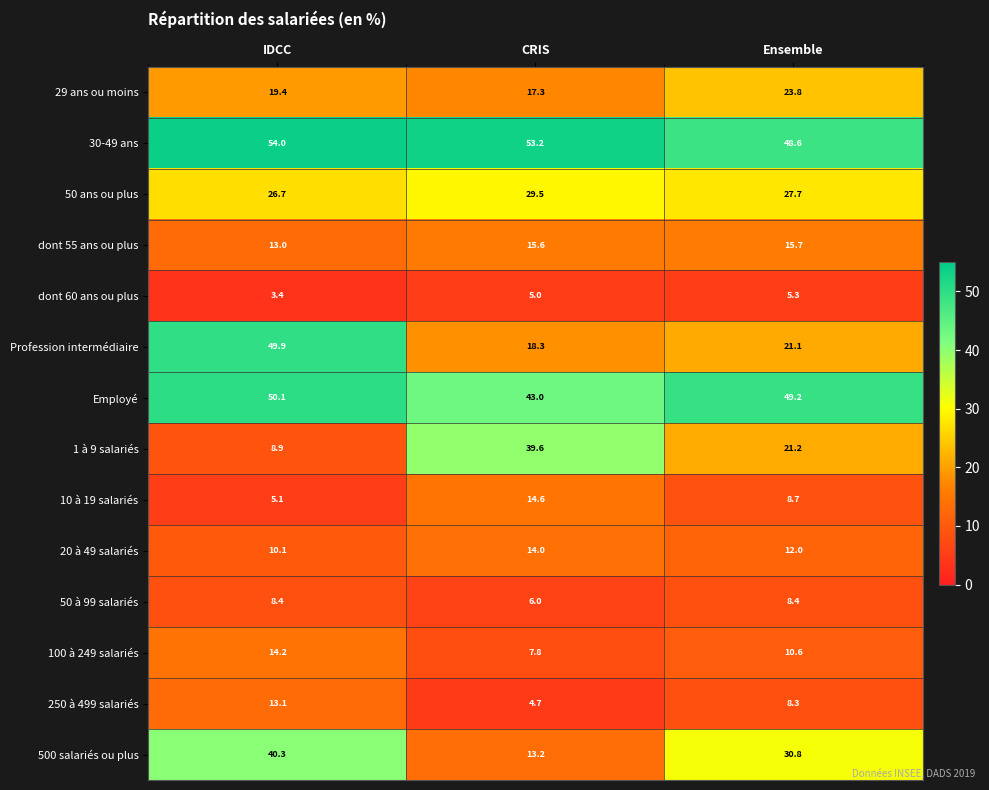

The value of 50 à 99 salariés at Ensemble is 12.1. True or false?

False